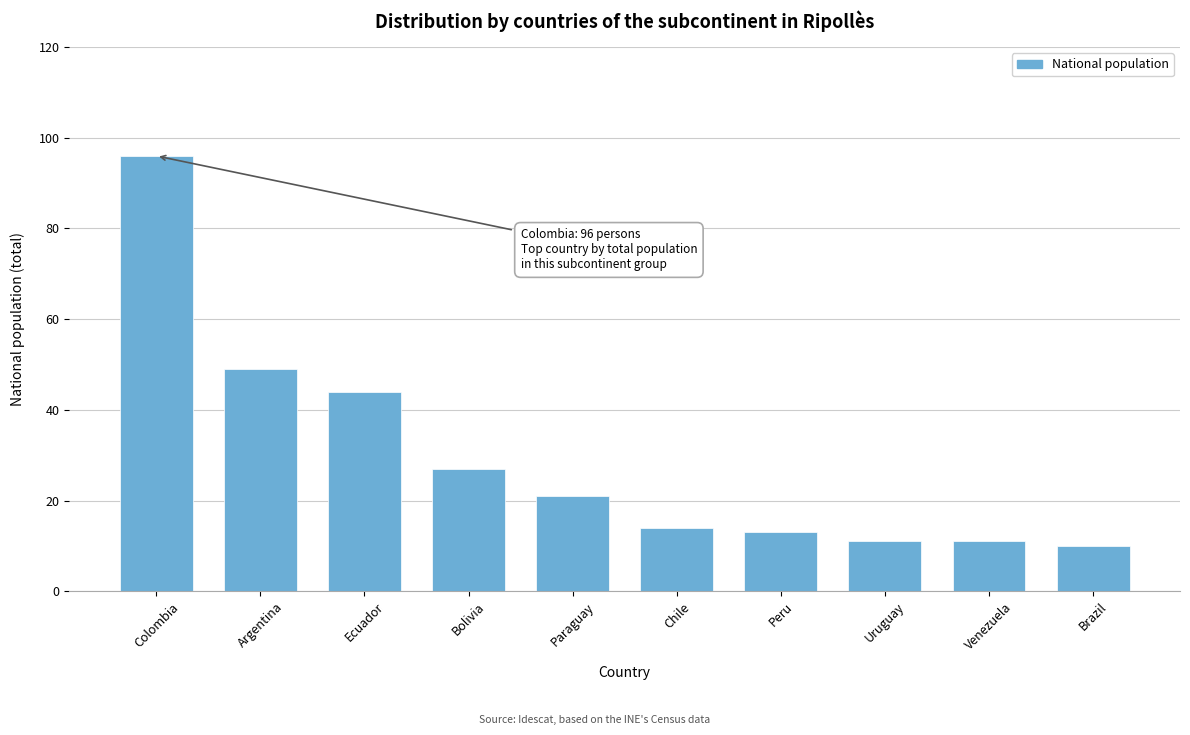

Reading left to right, what are all the values shown in this chart?

Colombia=96	Argentina=49	Ecuador=44	Bolivia=27	Paraguay=21	Chile=14	Peru=13	Uruguay=11	Venezuela=11	Brazil=10